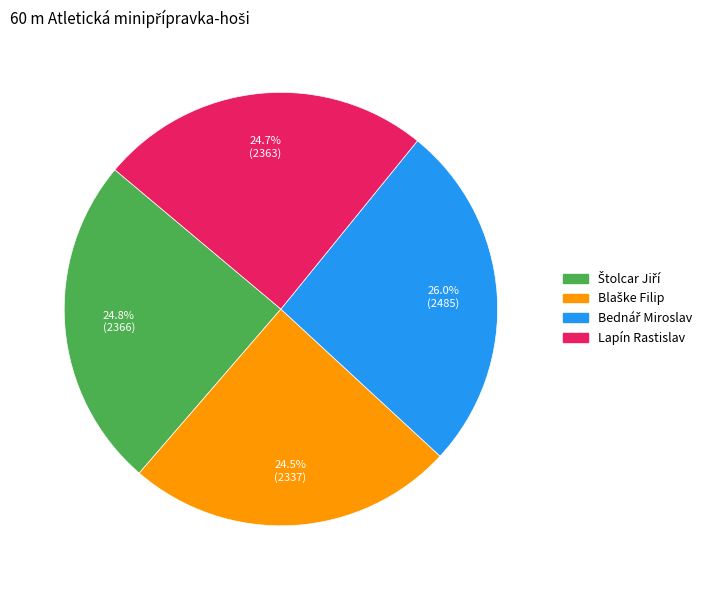

How many slices are in this pie chart?

4